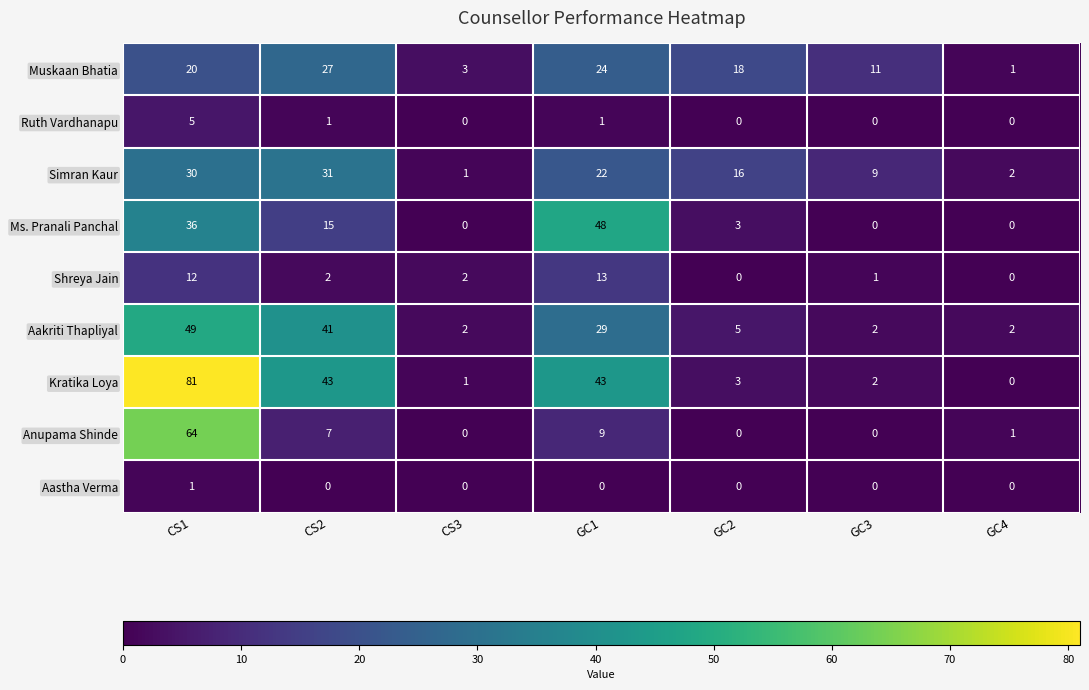

What is the total value across all series at CS2?

167